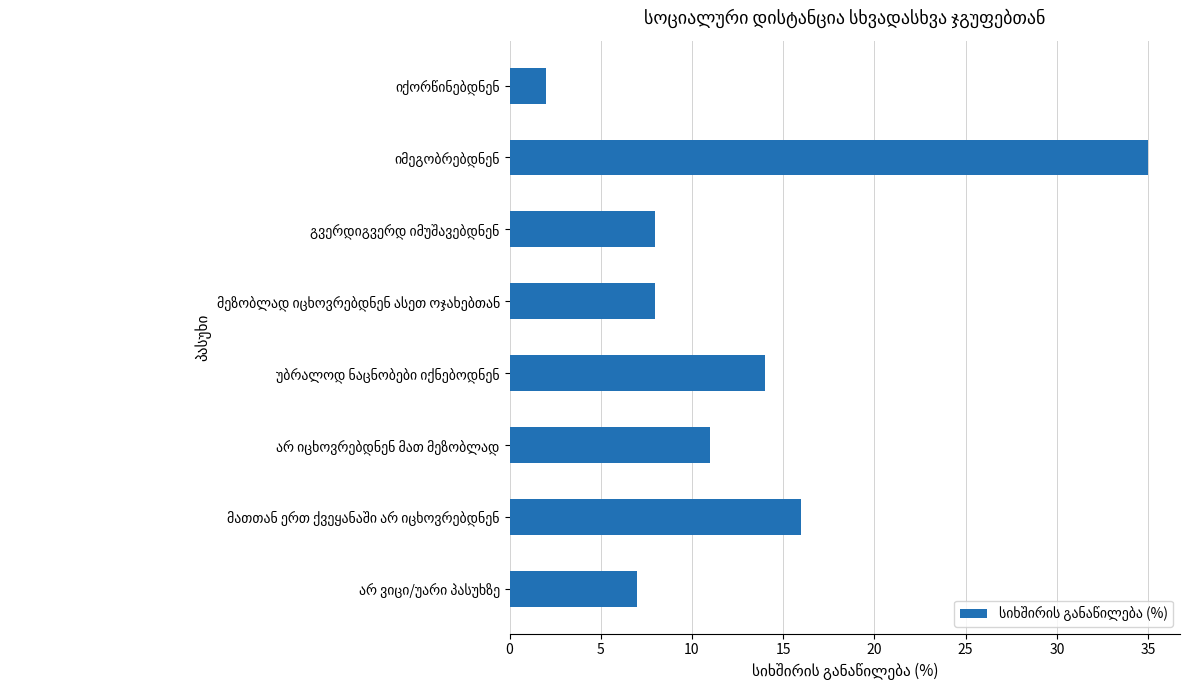

What is the difference between the maximum and minimum values?

33